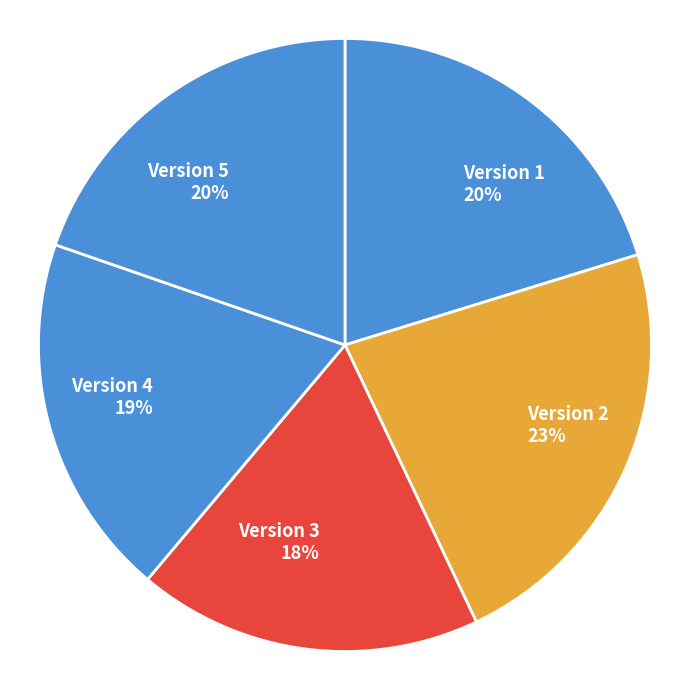

Is Version 4 the majority of the pie?

No